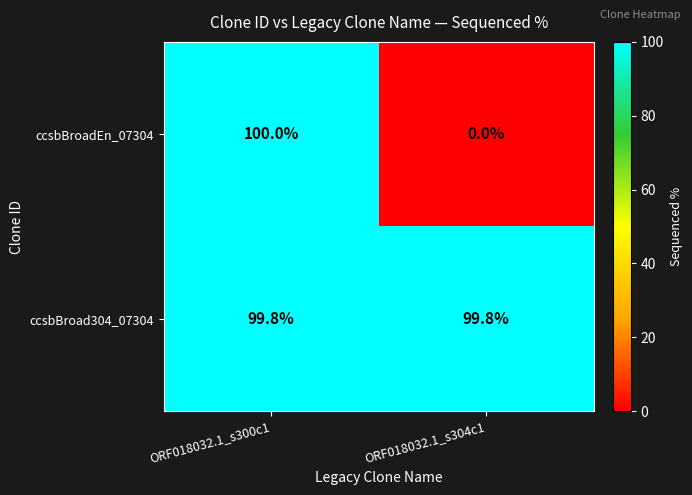

Rank the series at ORF018032.1_s300c1 from lowest to highest value.

ccsbBroad304_07304, ccsbBroadEn_07304